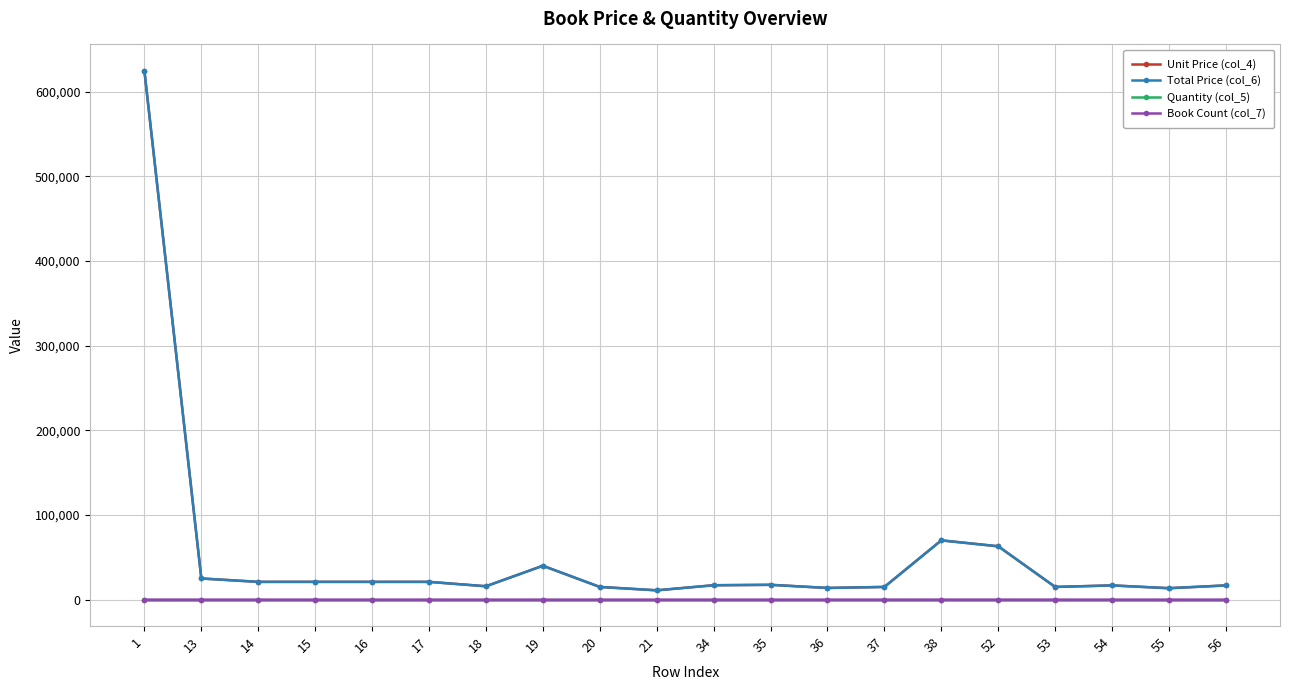

Rank the categories by Book Count (col_7) value from highest to lowest.

1, 38, 52, 13, 14, 15, 16, 17, 18, 19, 20, 21, 34, 35, 36, 37, 53, 54, 55, 56